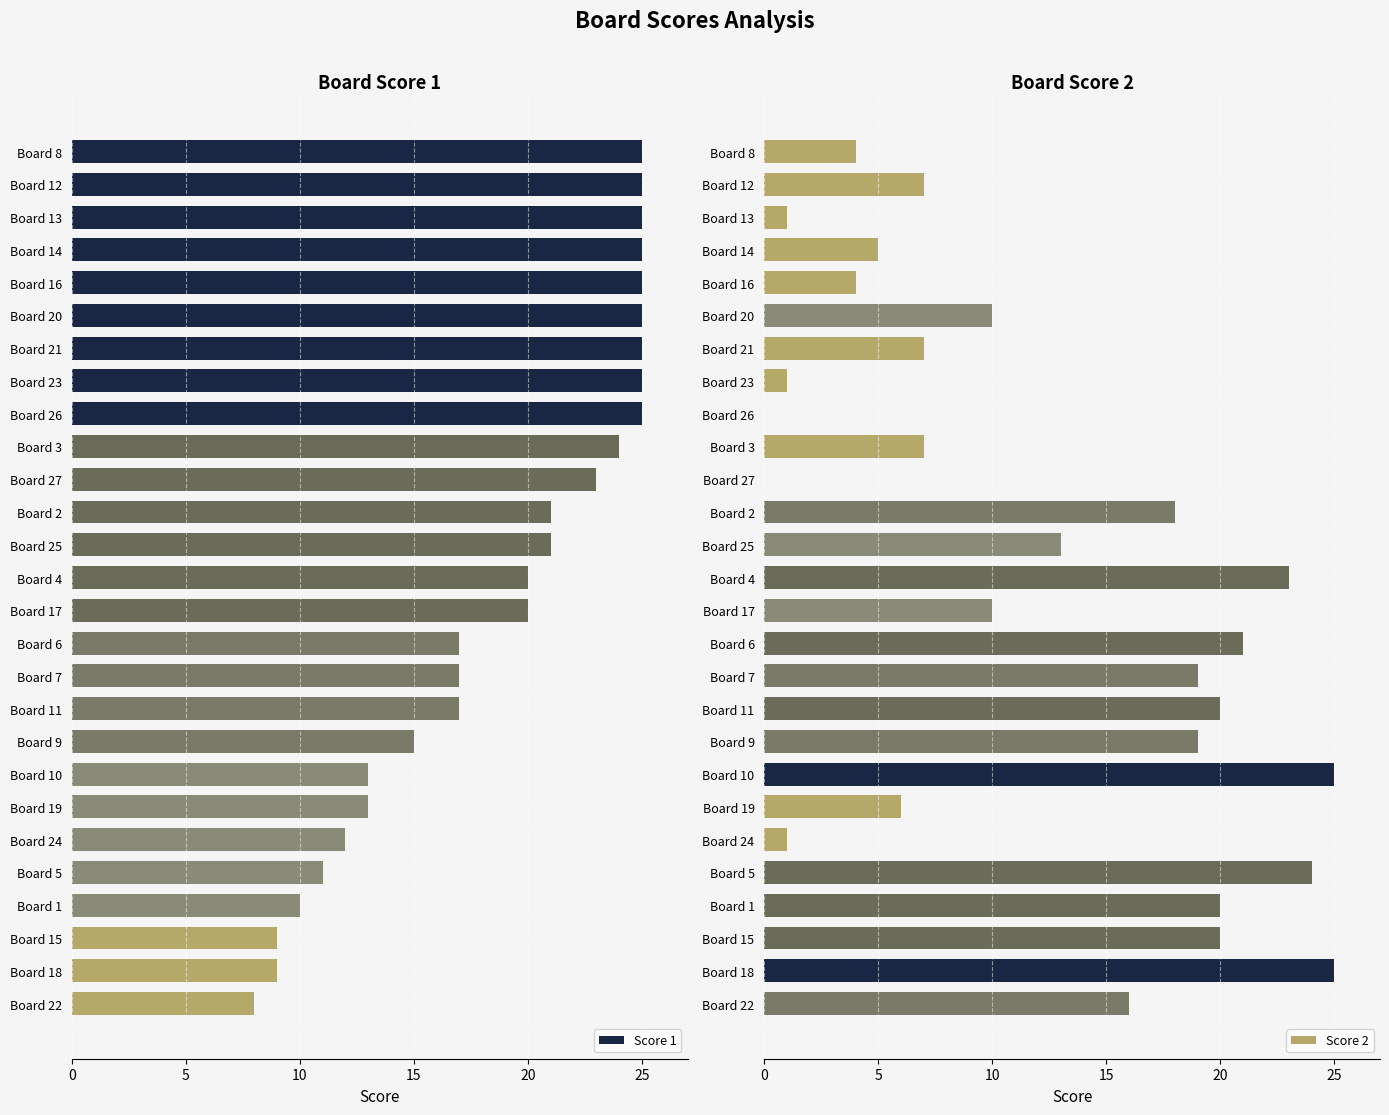

What is the difference between the Score 1 values at Board 19 and Board 23?

12